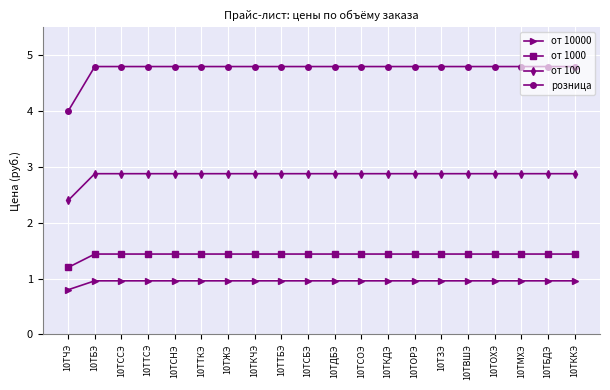

How many lines are shown in the chart?

4